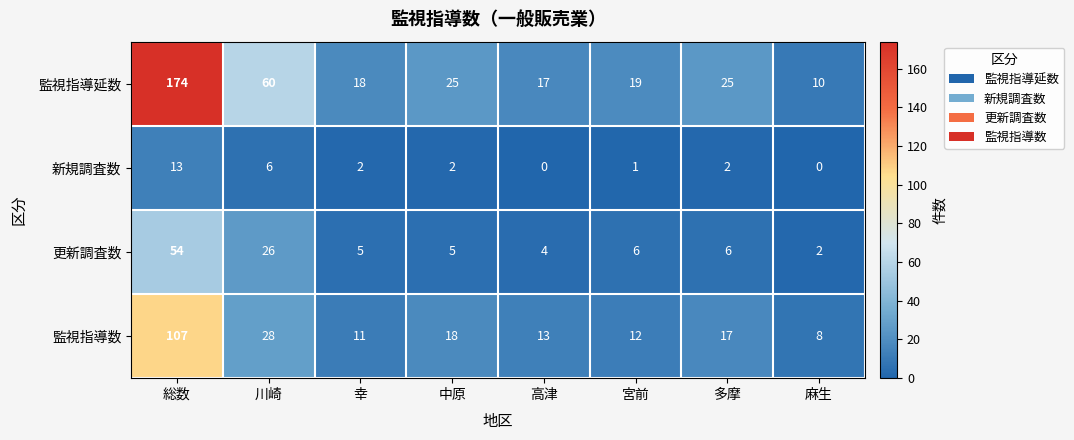

Which series has the largest range (max minus min)?

監視指導延数